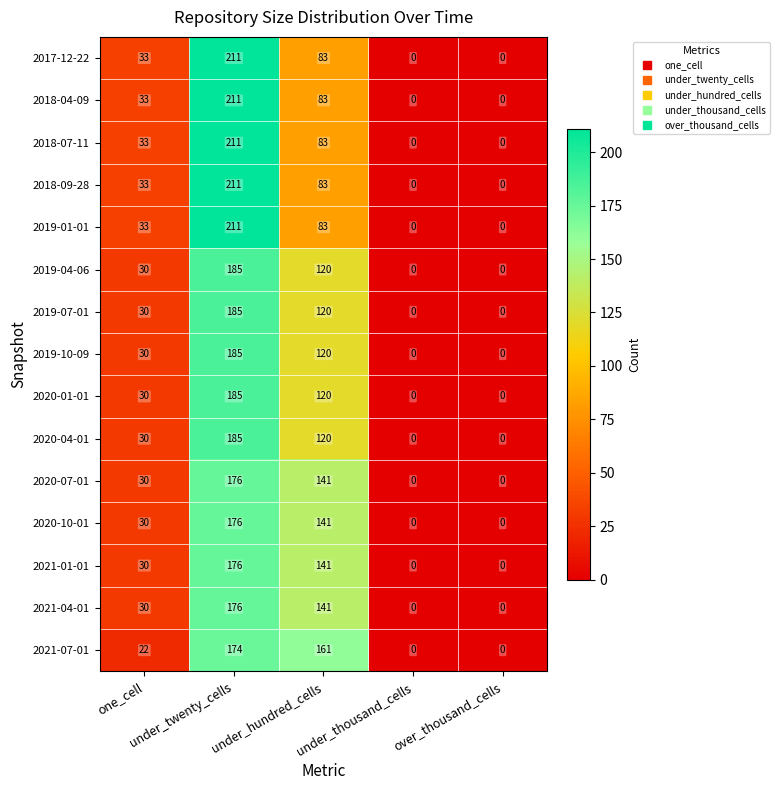

What is the difference between the maximum and minimum values in the 2020-10-01 series?

176